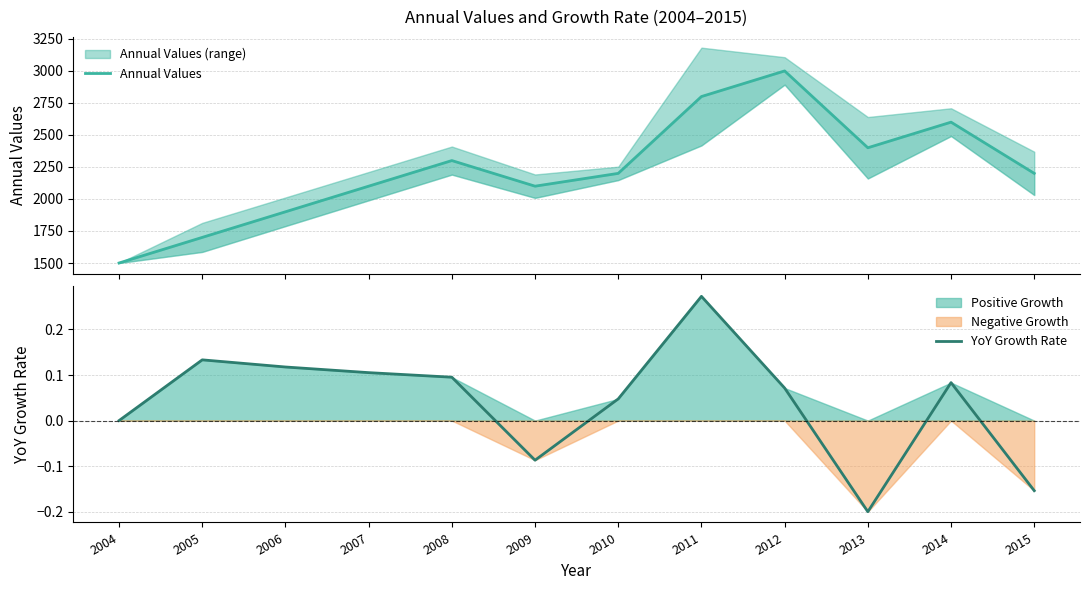

Which has a higher value, 2008 or 2010?

2008